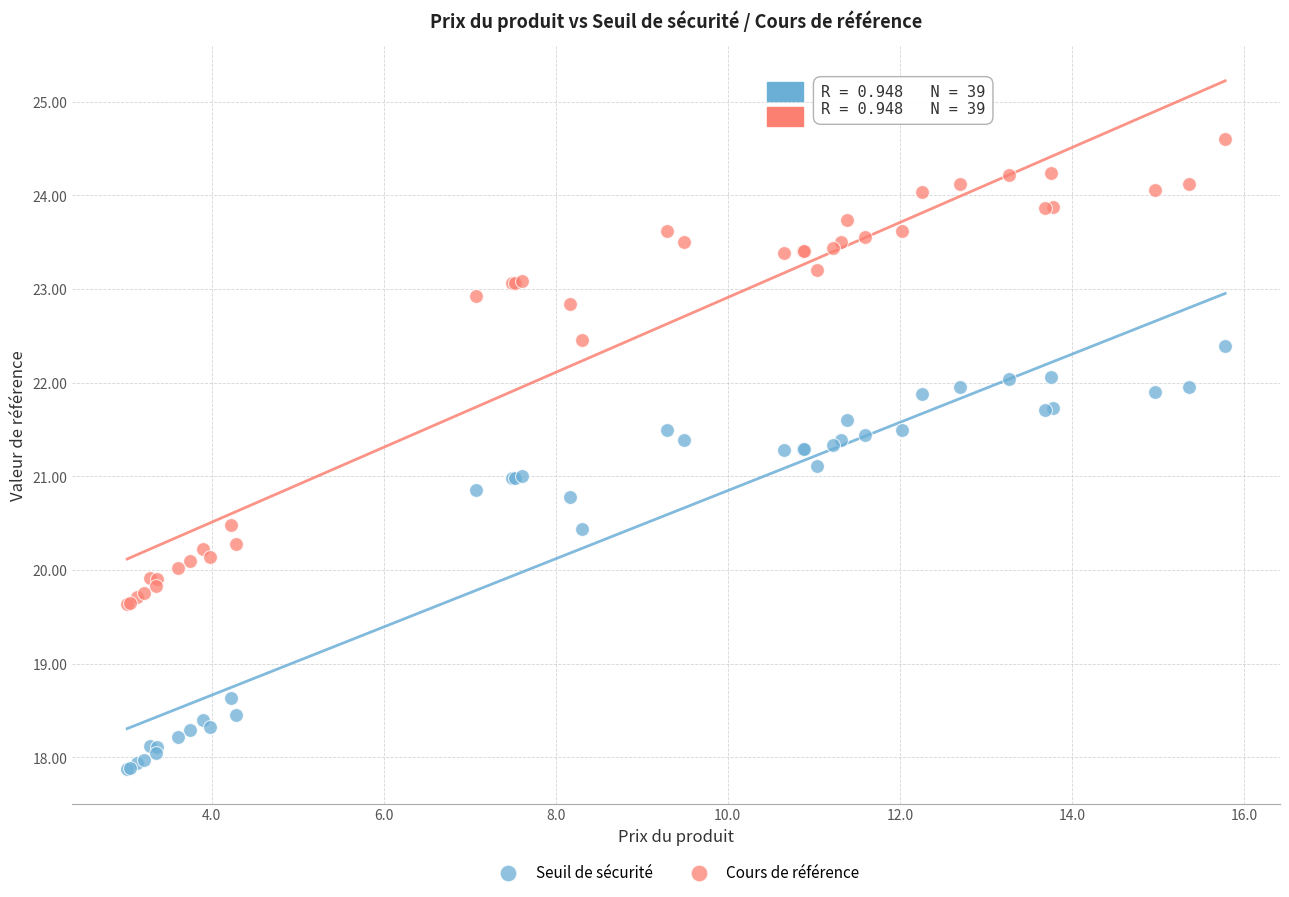

What is the X range (max minus min) for the scatter plot?

12.8